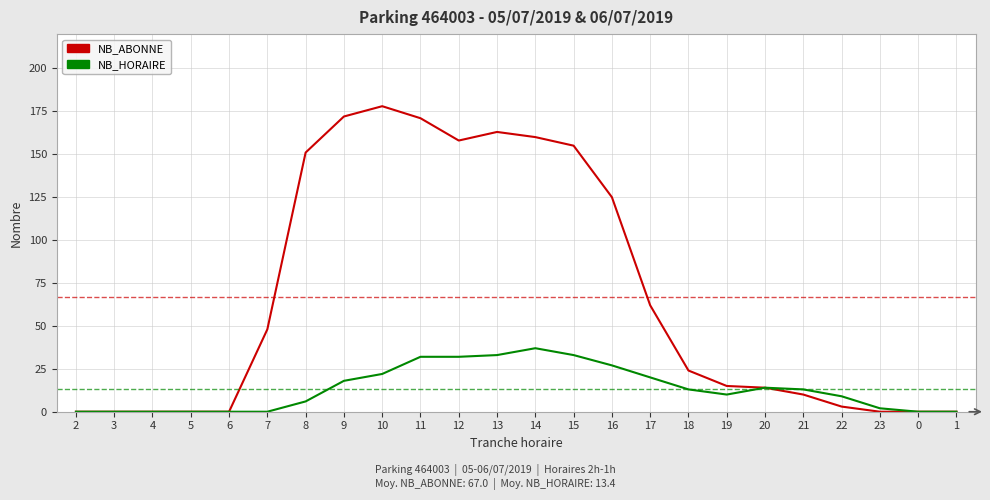

Does the chart have visible grid lines?

Yes